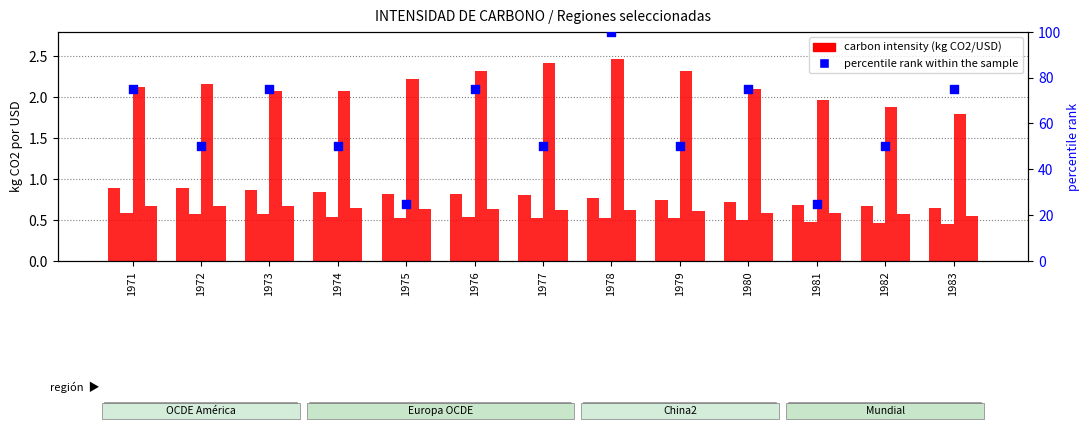

Which series contains the lowest Y value?

Europa OCDE